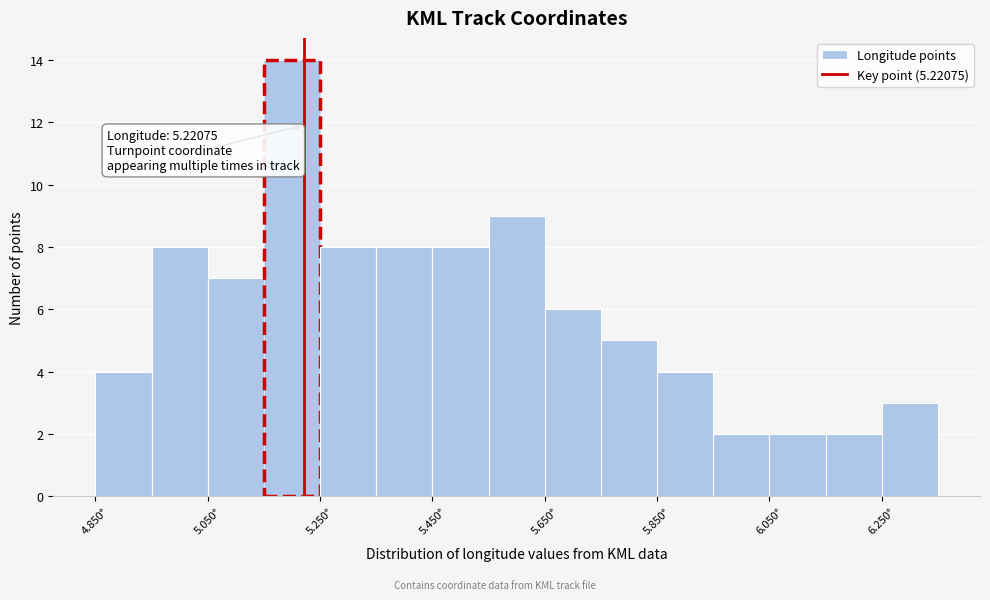

Which range on the x-axis has the tallest bar?

5.15 to 5.25